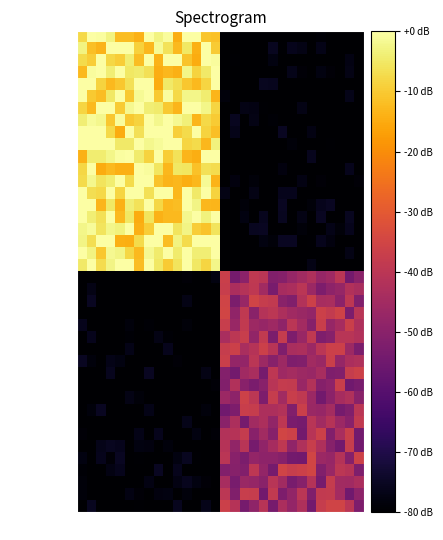

Which category has the lowest value across all series?

15